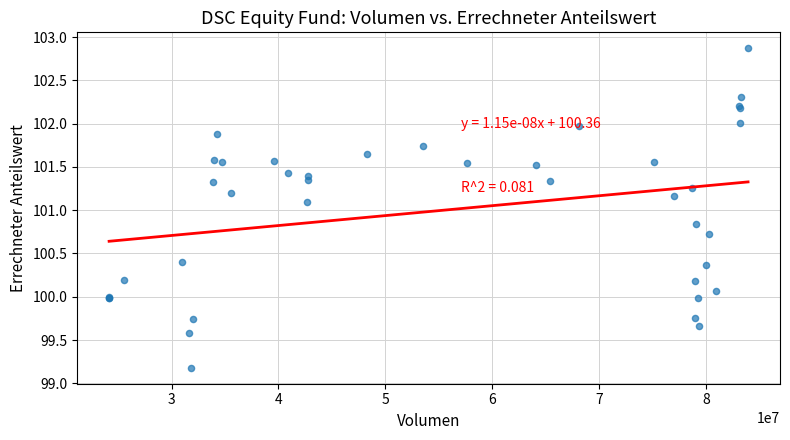

What Y value in the scatter plot is closest to 101?

101.1